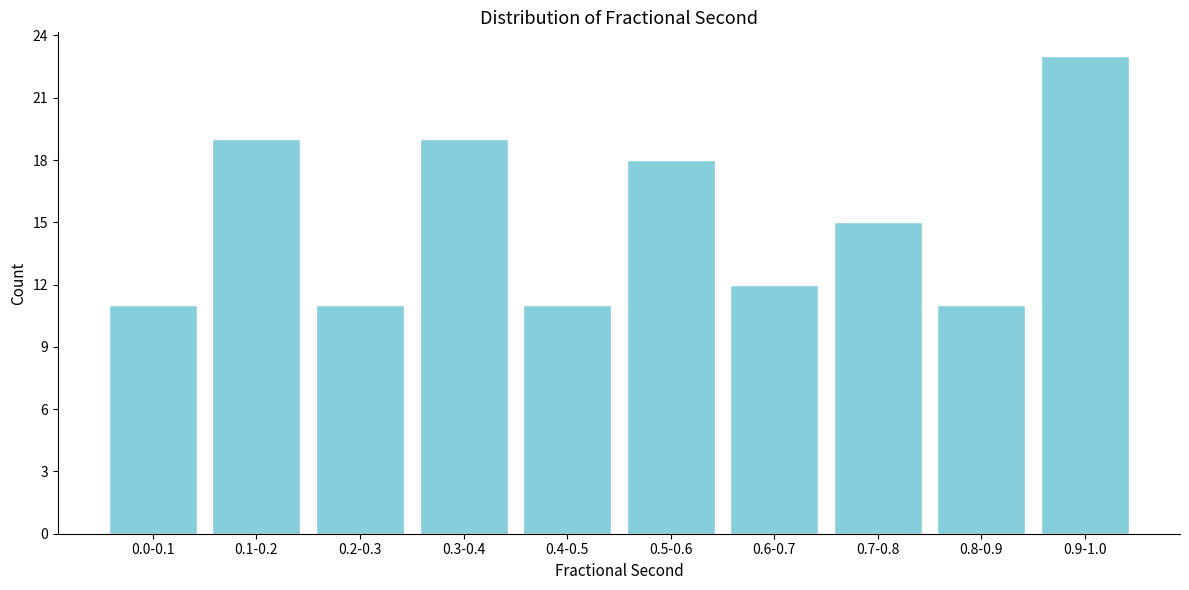

Reading left to right, list all the values displayed in this chart.

11	19	11	19	11	18	12	15	11	23